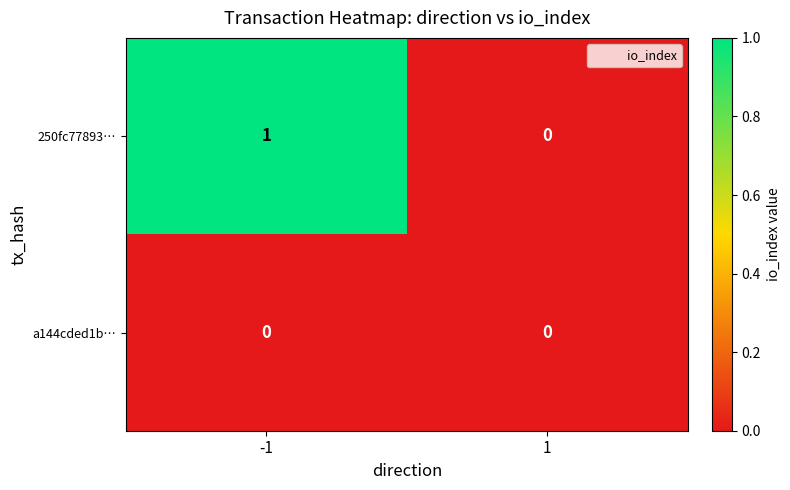

List the series in order of their peak value, highest first.

250fc77893…, a144cded1b…